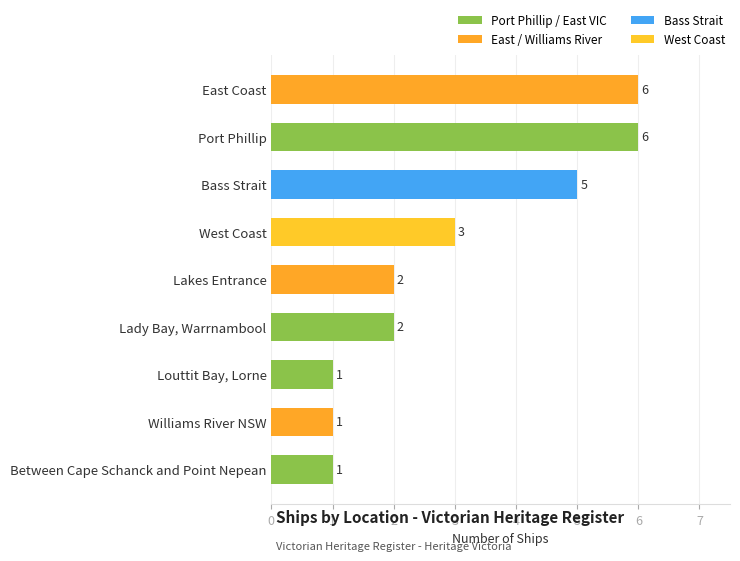

How many bars are there in total?

9